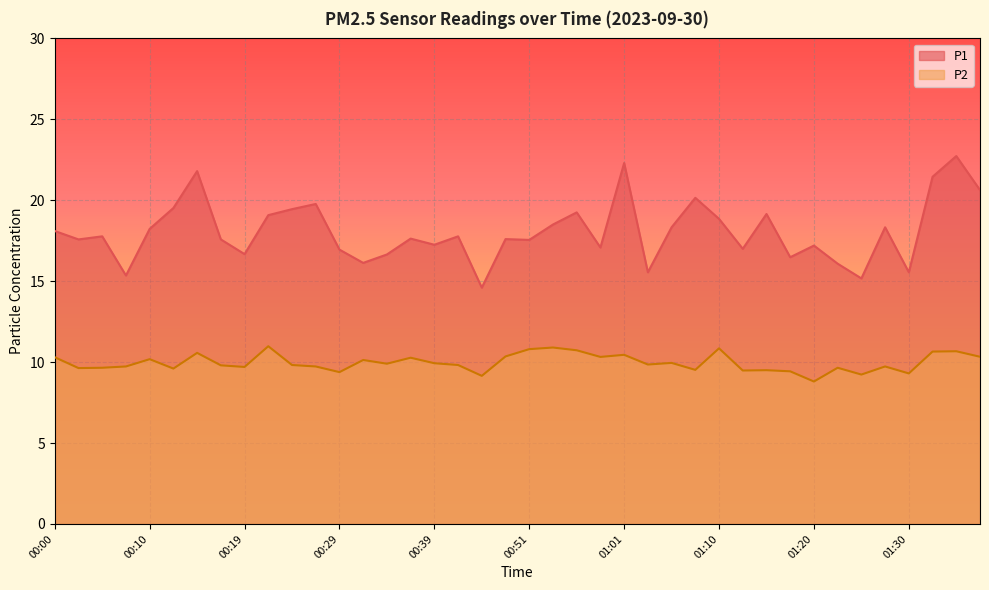

What is the difference between the second highest and minimum values in the P2 series?

2.1